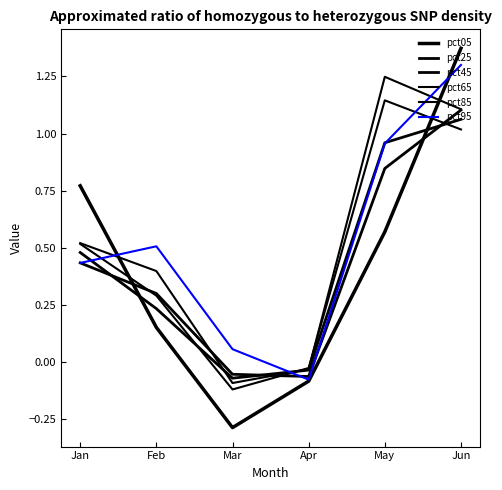

Does the chart display data point markers on the line(s)?

No